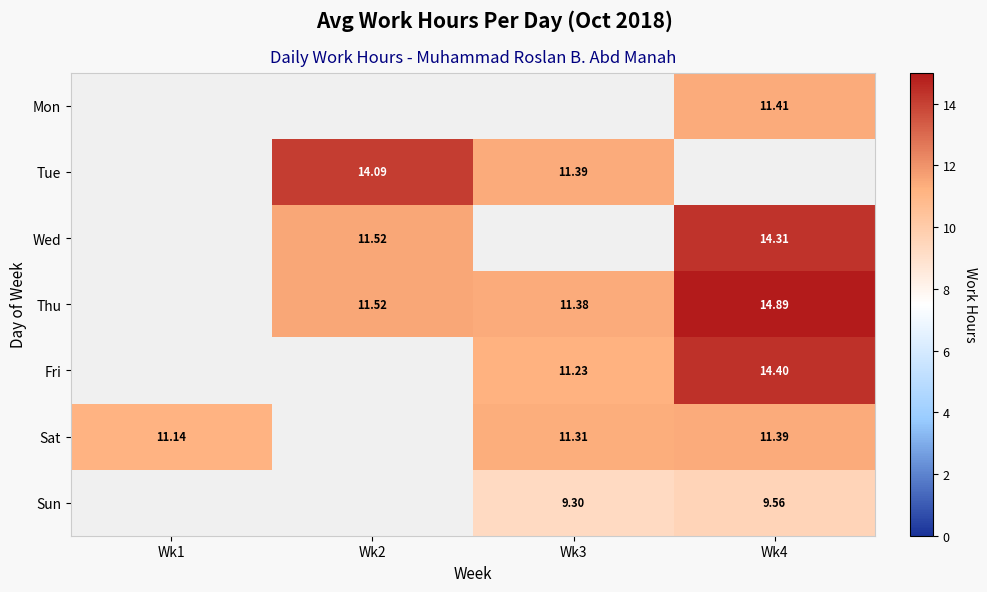

How many categories are shown in the chart?

4